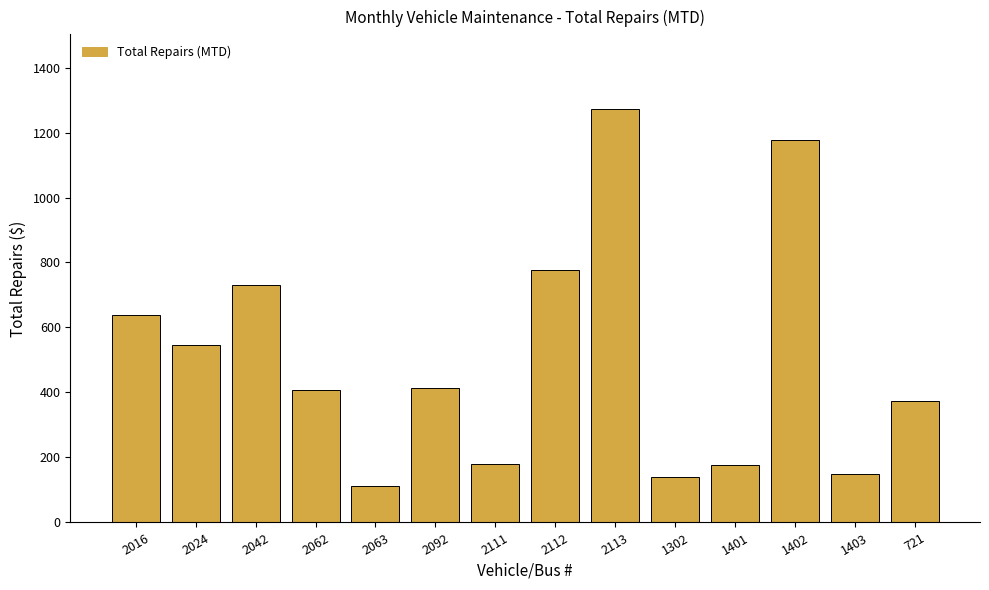

What is the difference between the values at 1403 and 2024?

399